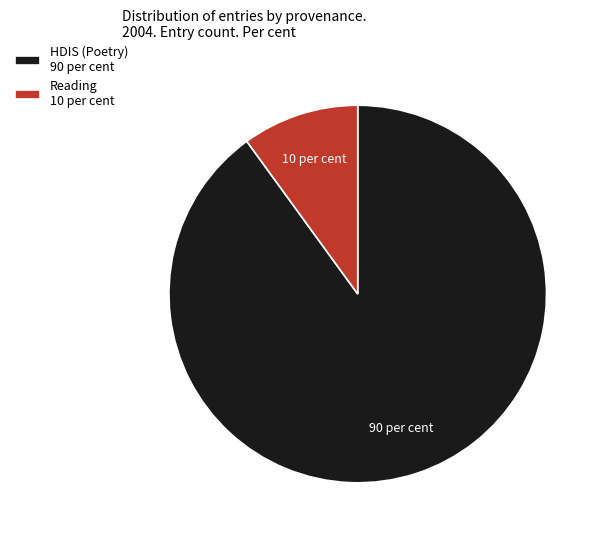

Does any single category account for the majority?

Yes